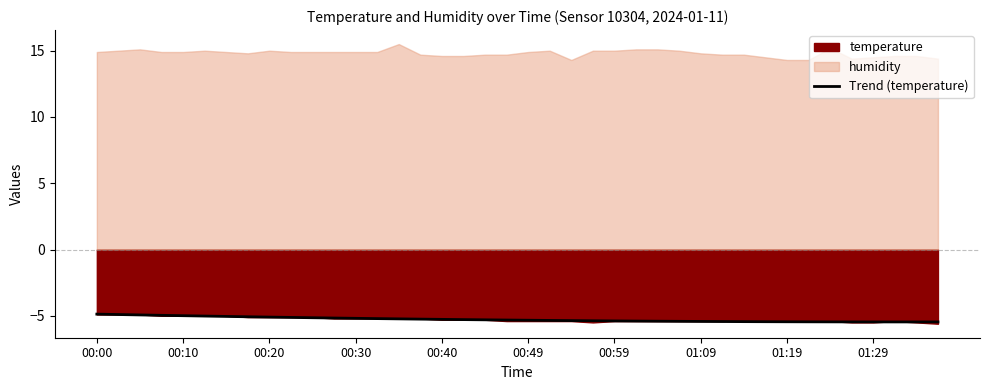

The value of Trend (temperature) at 00:10 is -3.3. True or false?

False